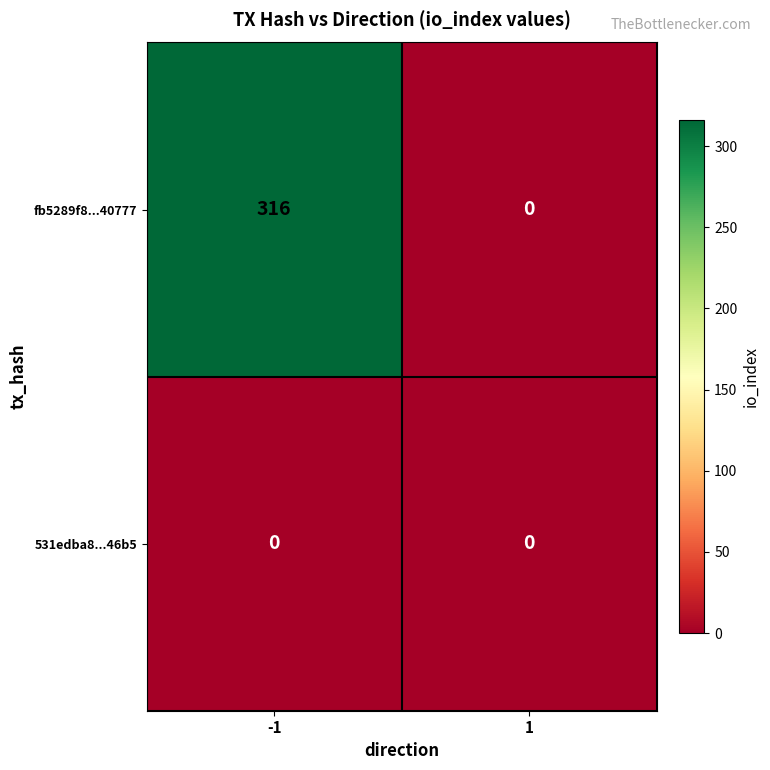

Reading left to right, what are all the values shown in this chart?

fb5289f8...40777: -1=316	1=0
531edba8...46b5: -1=0	1=0